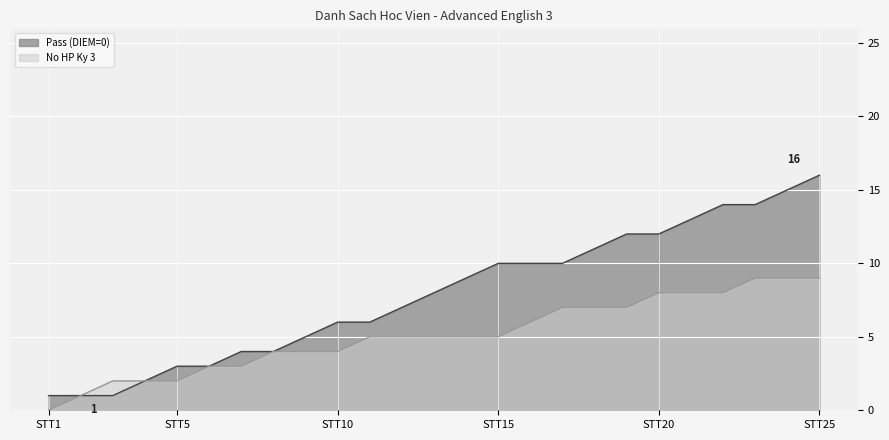

List the series in order of their peak value, highest first.

Pass (DIEM=0), No HP Ky 3